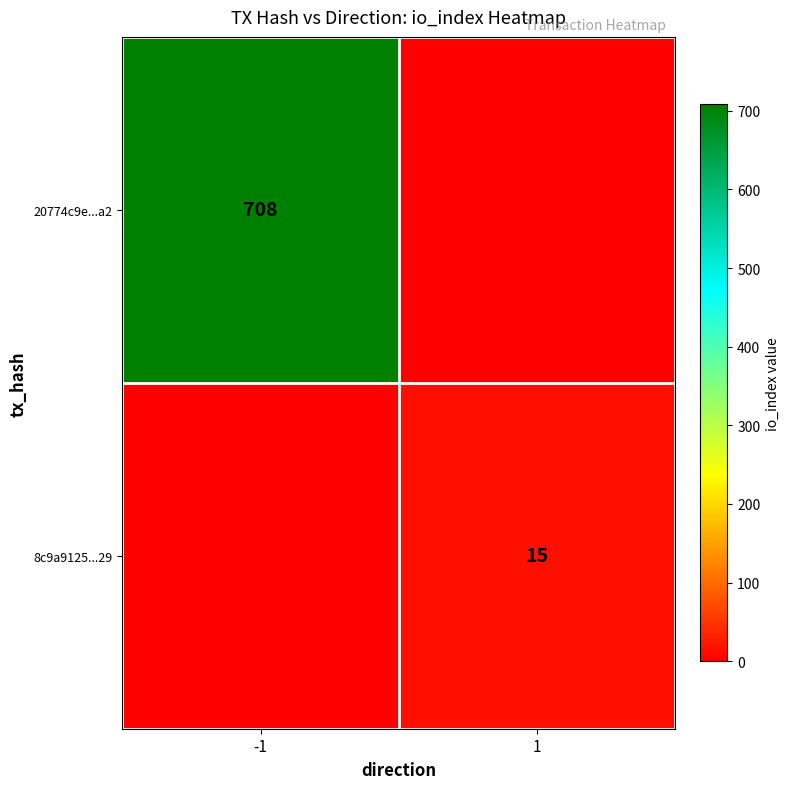

The value of 8c9a9125...29 at 1 is 15. True or false?

True